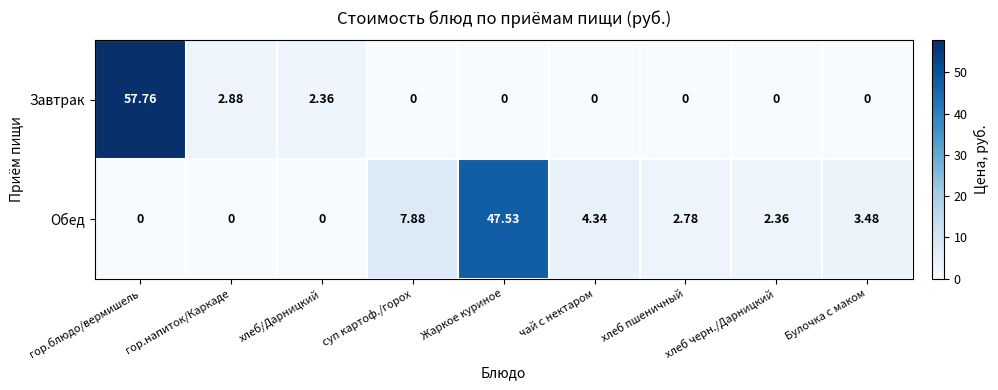

How many values in the Завтрак series exceed 0?

3